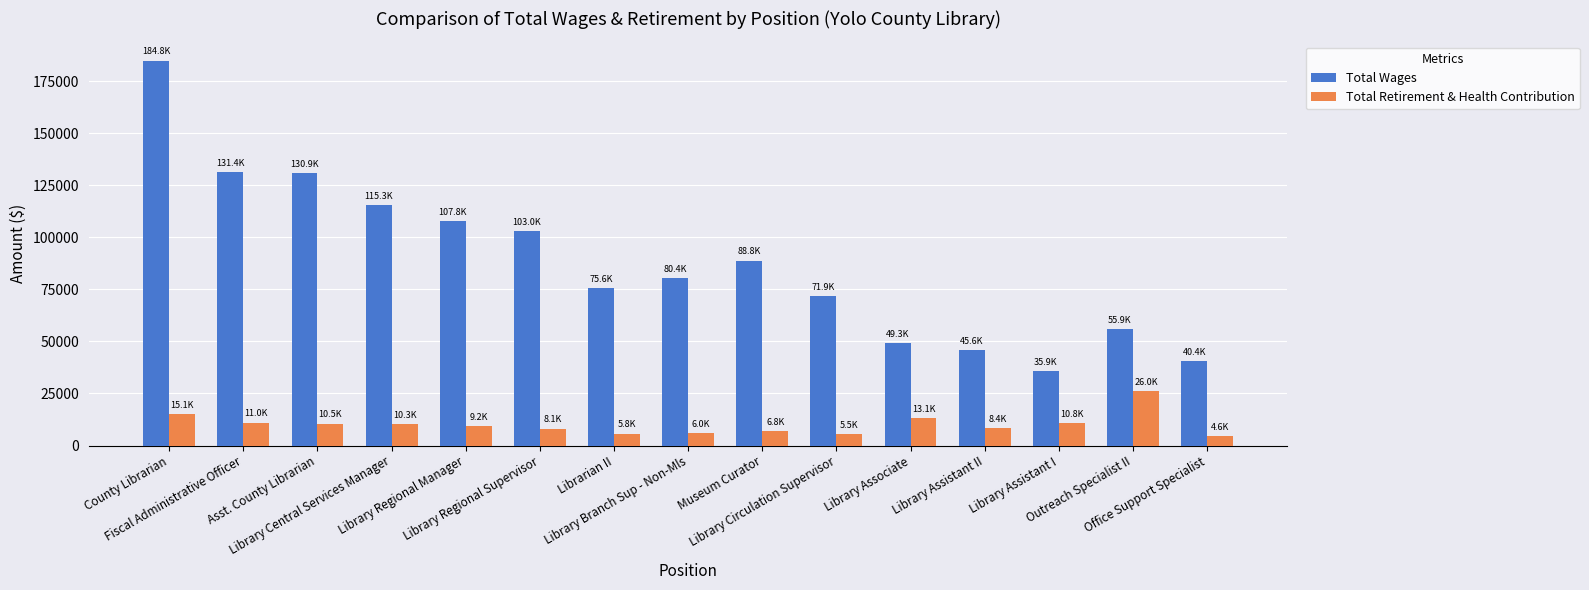

Rank the series at Library Central Services Manager from lowest to highest value.

Total Retirement & Health Contribution, Total Wages